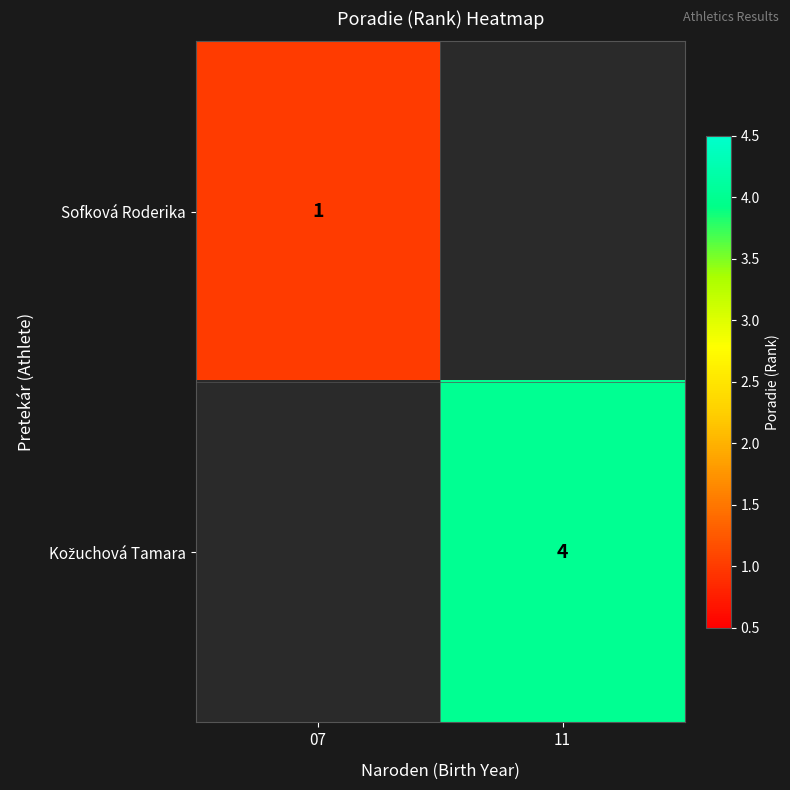

At how many categories does at least one series exceed 2?

1